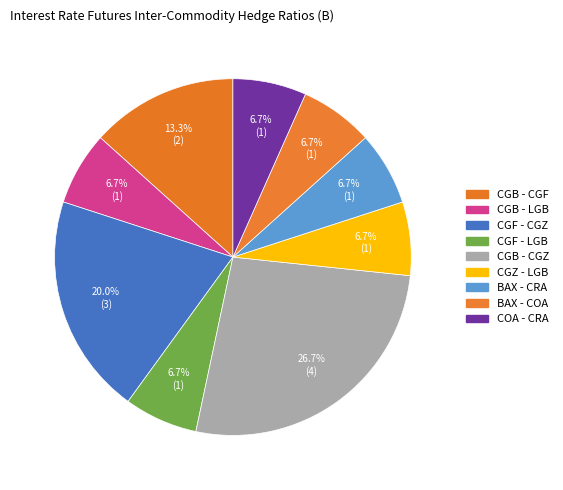

To the nearest percent, what is the combined percentage of BAX - COA and CGZ - LGB?

13%